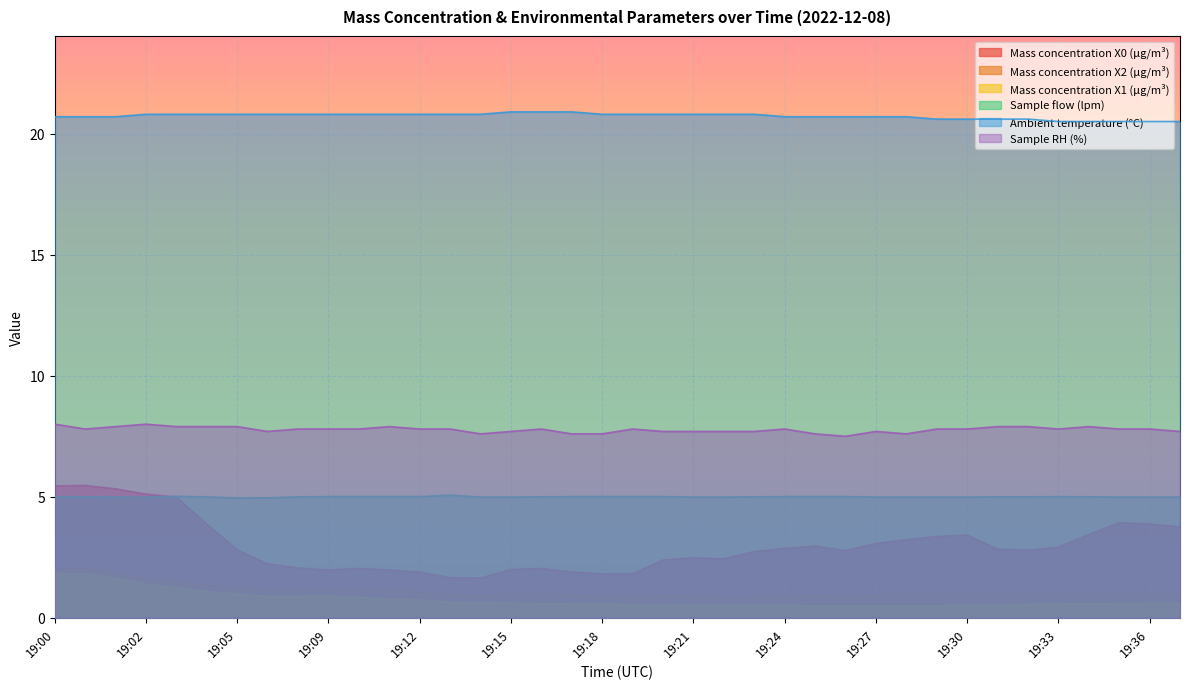

The Mass concentration X1 (μg/m³) series shows 0.8 at 19:10. True or false?

True